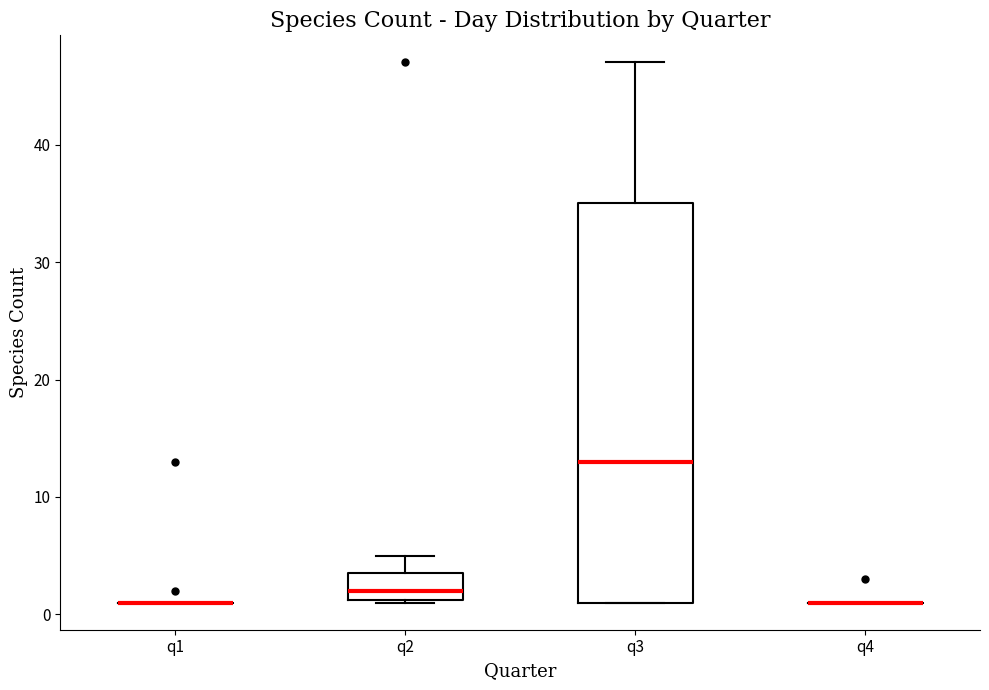

Reading left to right, read every box against the y-axis: the position of its median line, the range the box covers, and the ends of its whiskers. The values are not printed on the chart, so give them approximately, as read against the axis.

q1: box collapsed to a line at 1, whiskers 1 to 1
q2: median 2, box 1 to 4, whiskers 1 to 5
q3: median 13, box 1 to 35, whiskers 1 to 47
q4: box collapsed to a line at 1, whiskers 1 to 1